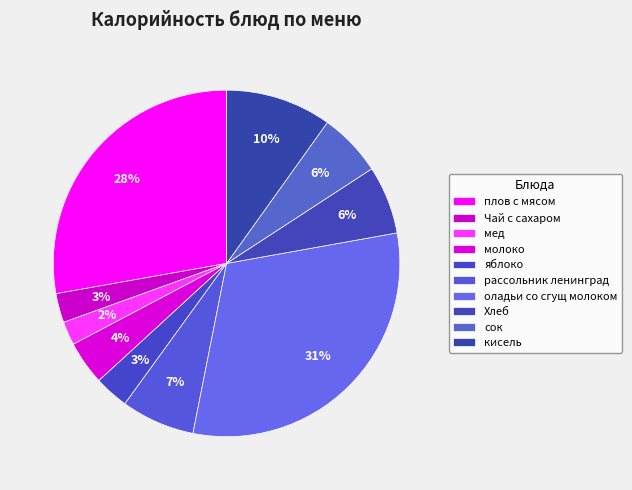

Between сок and мед, which is larger?

сок